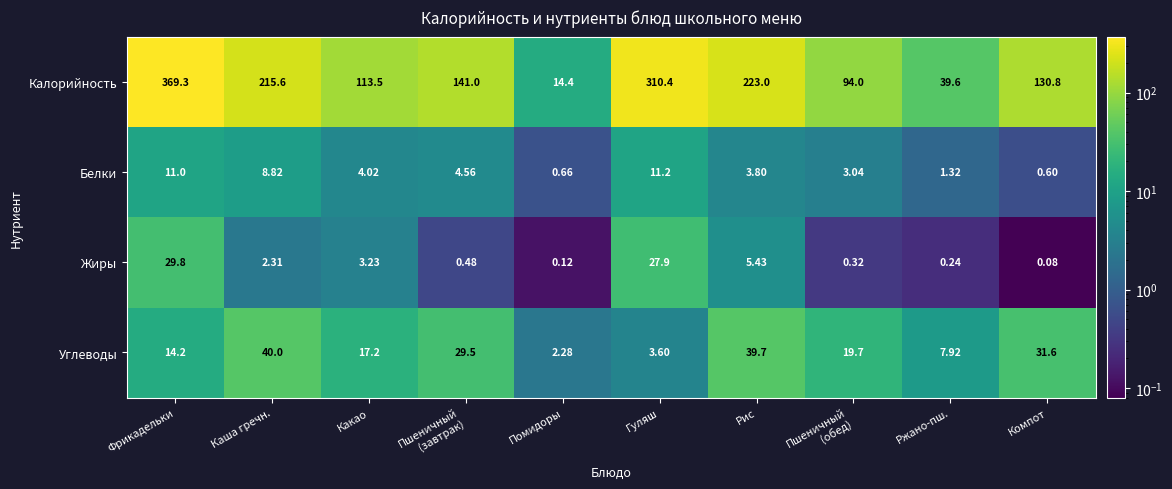

Which category has the lowest value across all series?

Компот